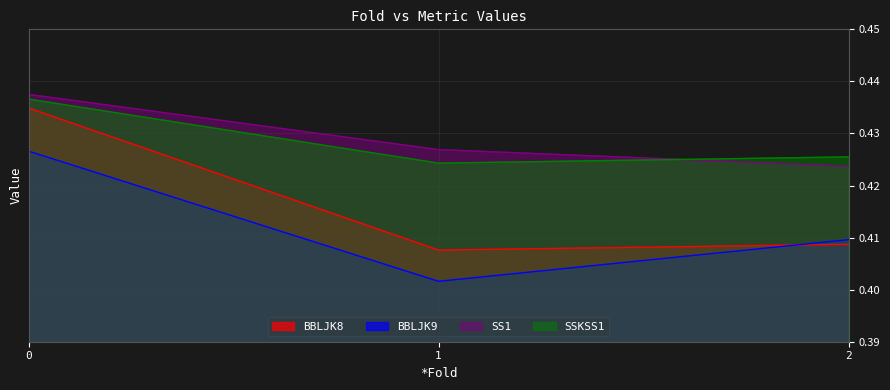

Reading left to right, extract all data points from this chart.

BBLJK8: 0.4	0.4	0.4
BBLJK9: 0.4	0.4	0.4
SS1: 0.4	0.4	0.4
SSKSS1: 0.4	0.4	0.4